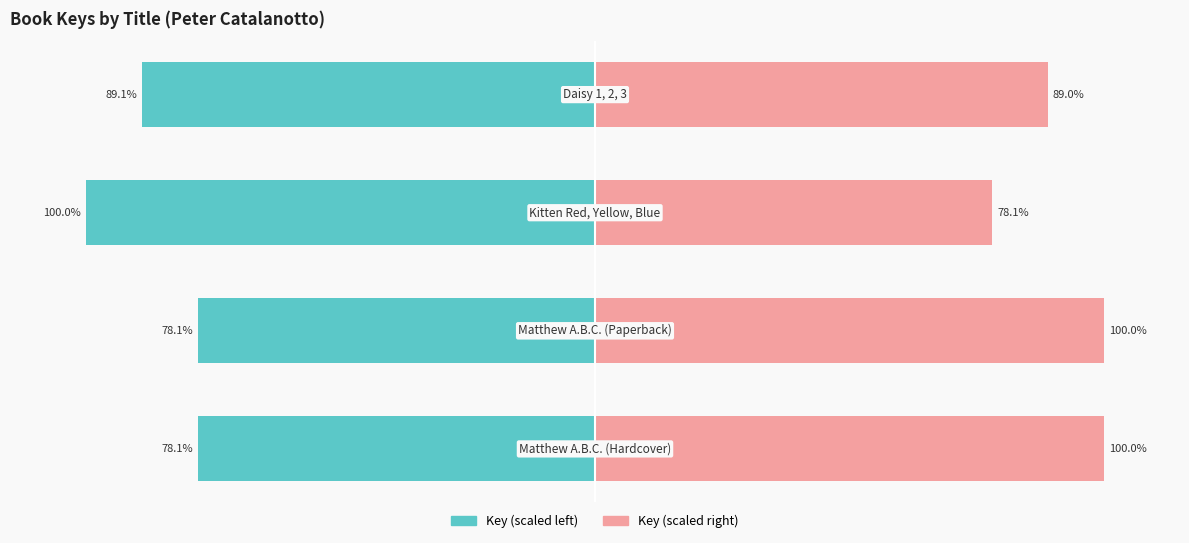

What are all the series names shown in the legend?

Key (scaled left), Key (scaled right)